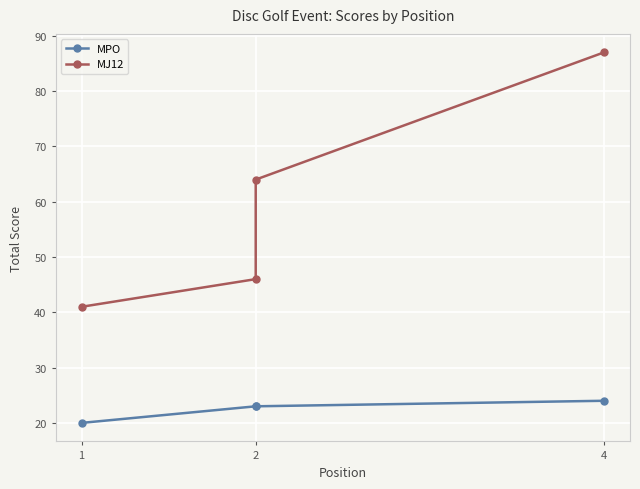

What is the value of the MJ12 point at the 4th from the left?

87